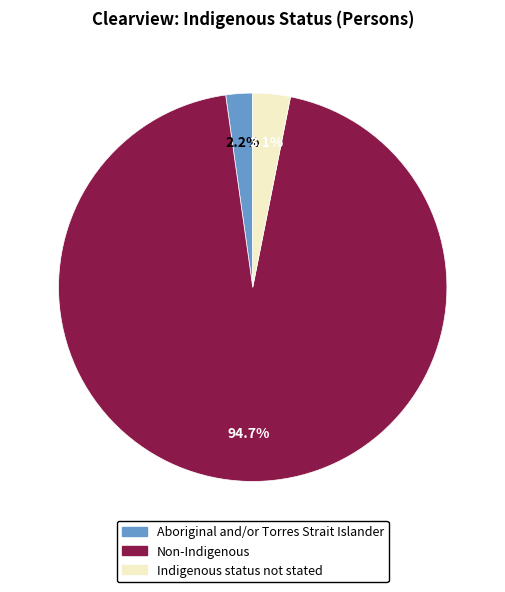

What percentage is the Aboriginal and/or Torres Strait Islander slice, to the nearest percent?

2%